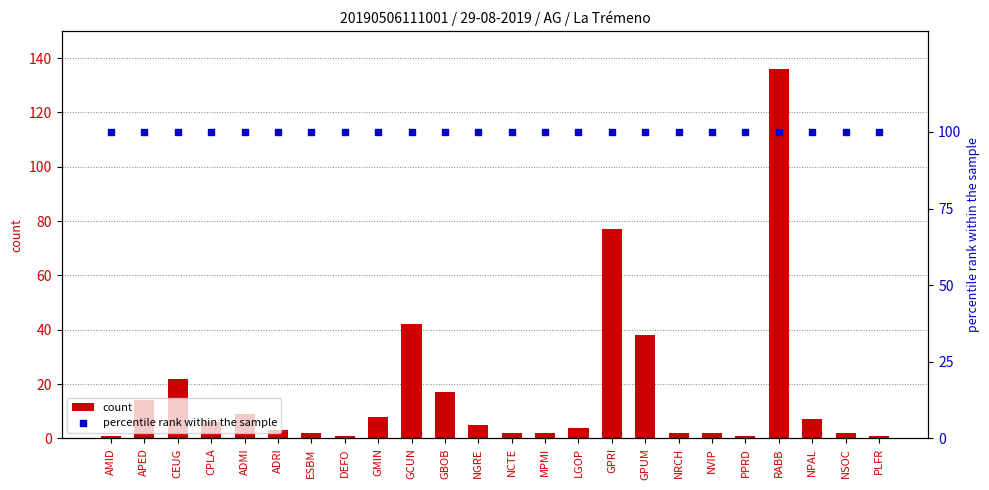

Which series reaches the minimum Y coordinate?

count